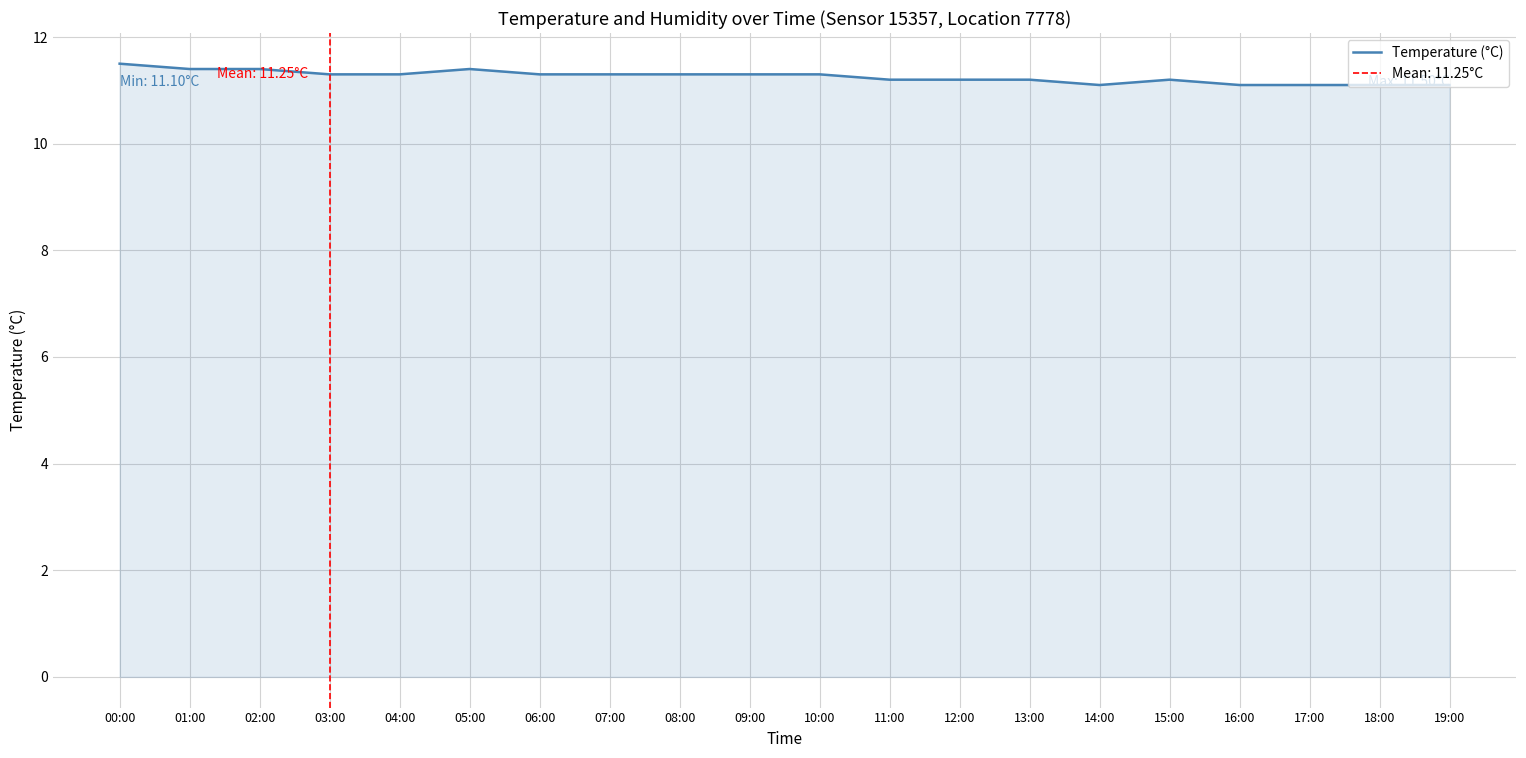

Does the chart have visible grid lines?

Yes